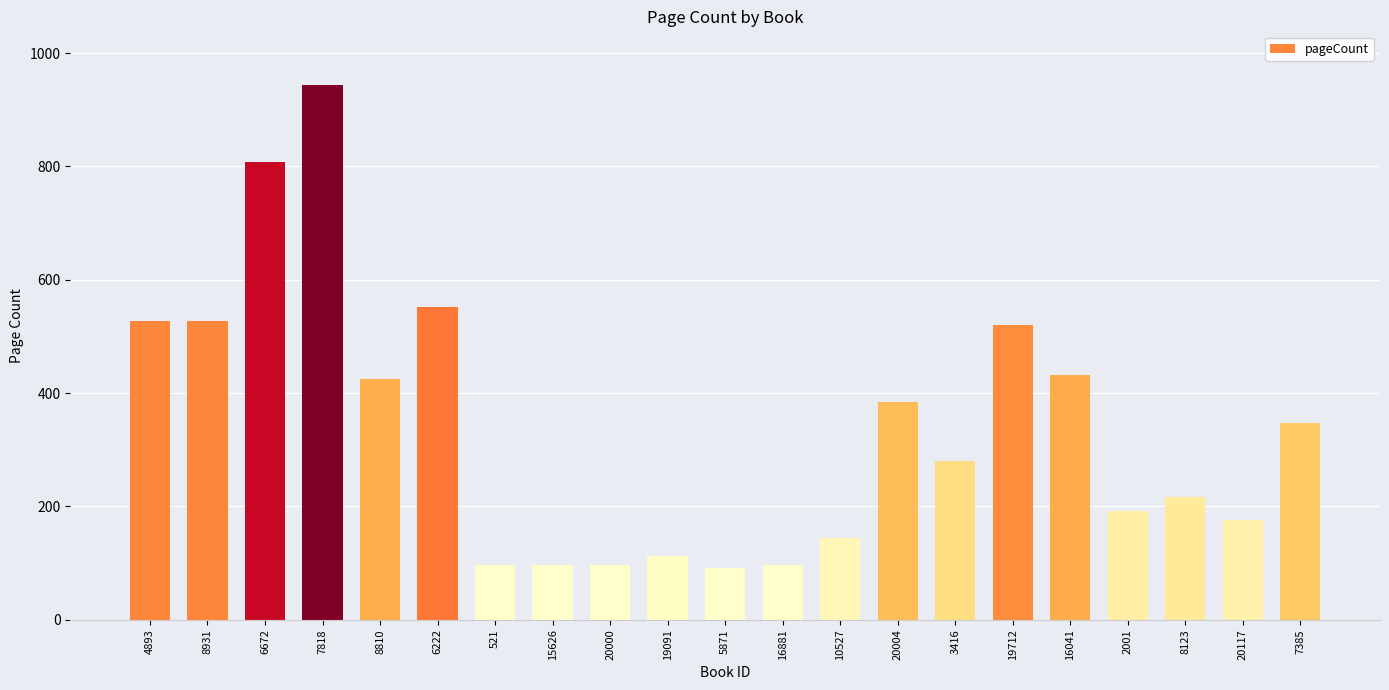

What is the difference between the maximum and second lowest values?

848